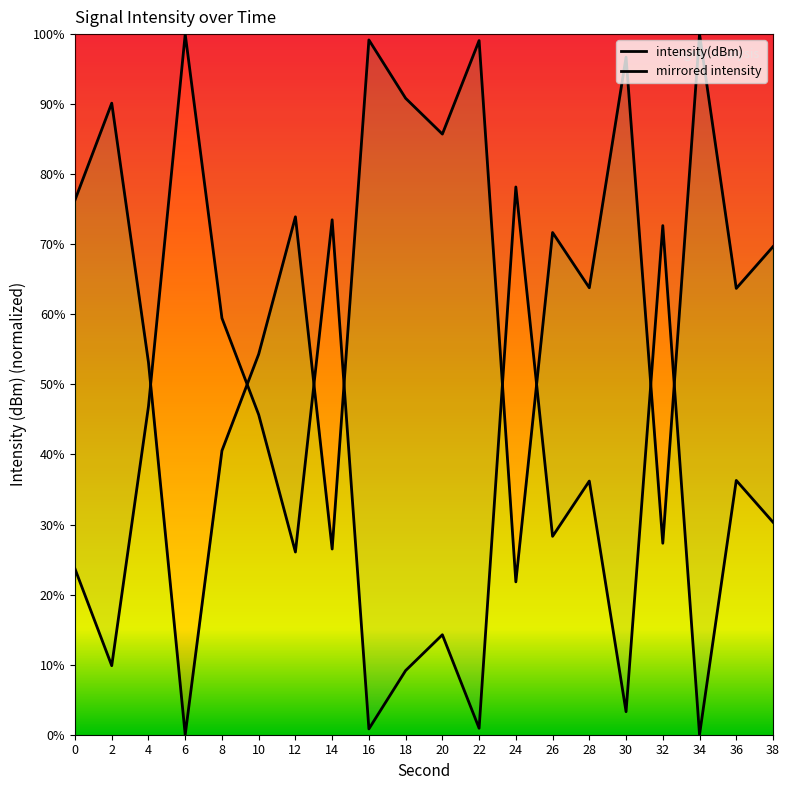

How many points are lower than both their immediate neighbors (excluding endpoints)?

7